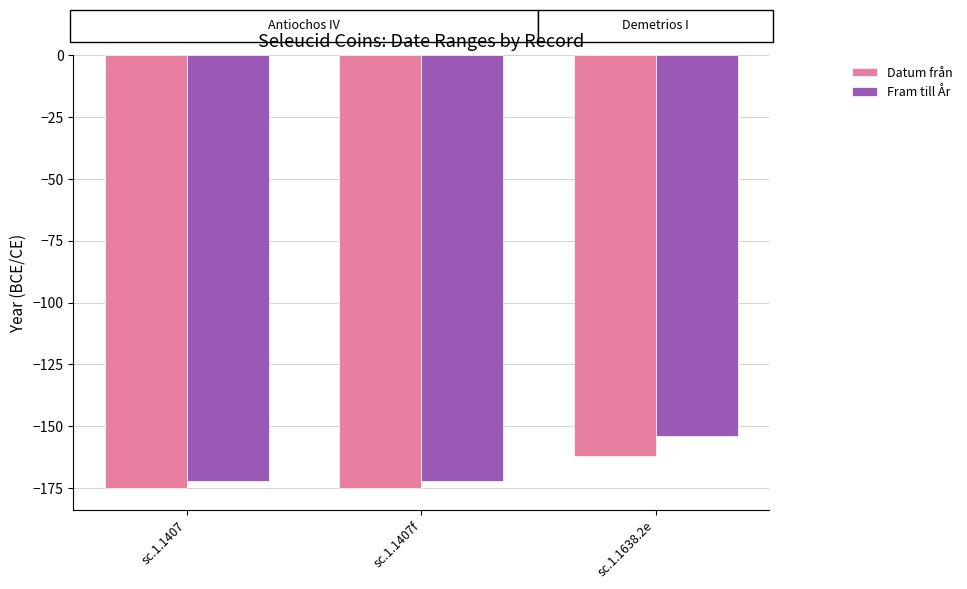

Rank the series by their maximum value, from highest to lowest.

Fram till År, Datum från